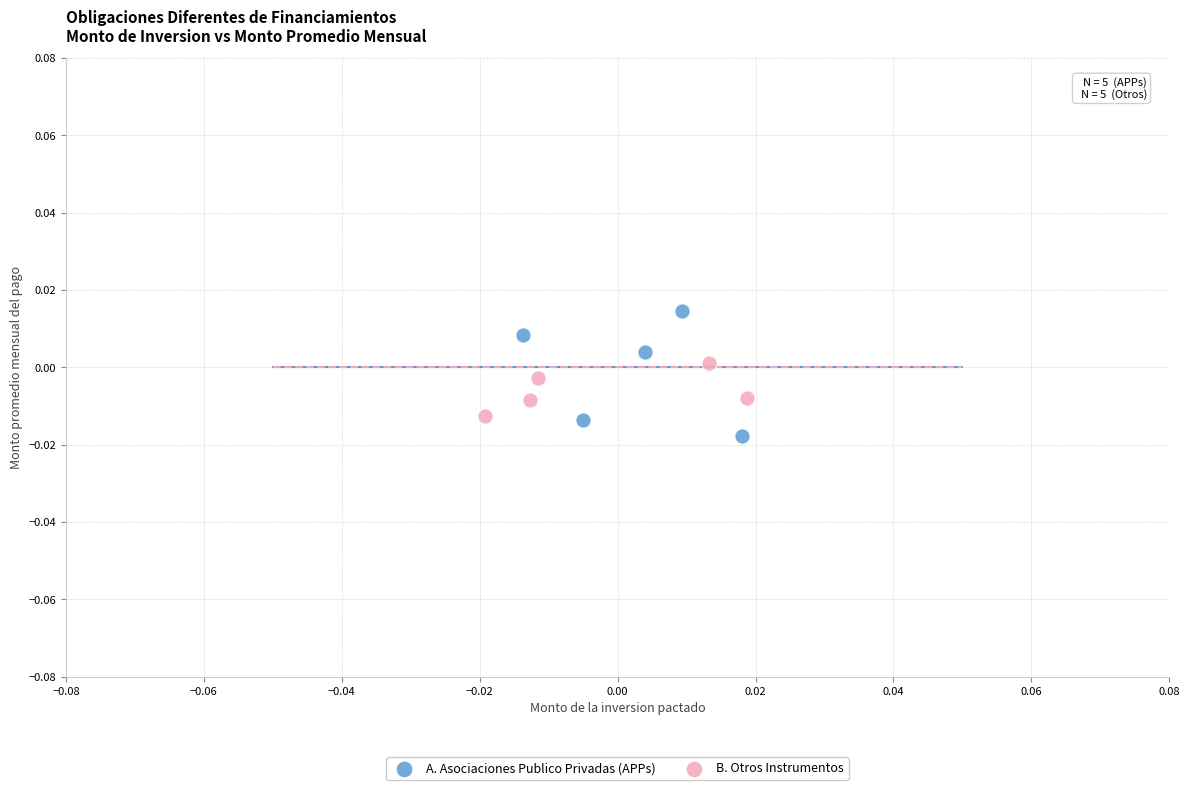

Which series contains the lowest Y value?

A. Asociaciones Publico Privadas (APPs)